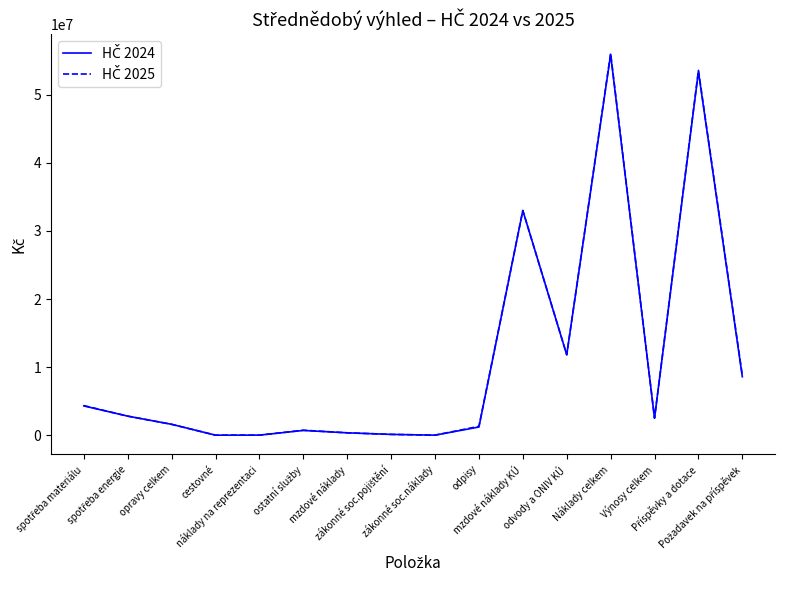

What is the maximum value shown in the chart?

56084300